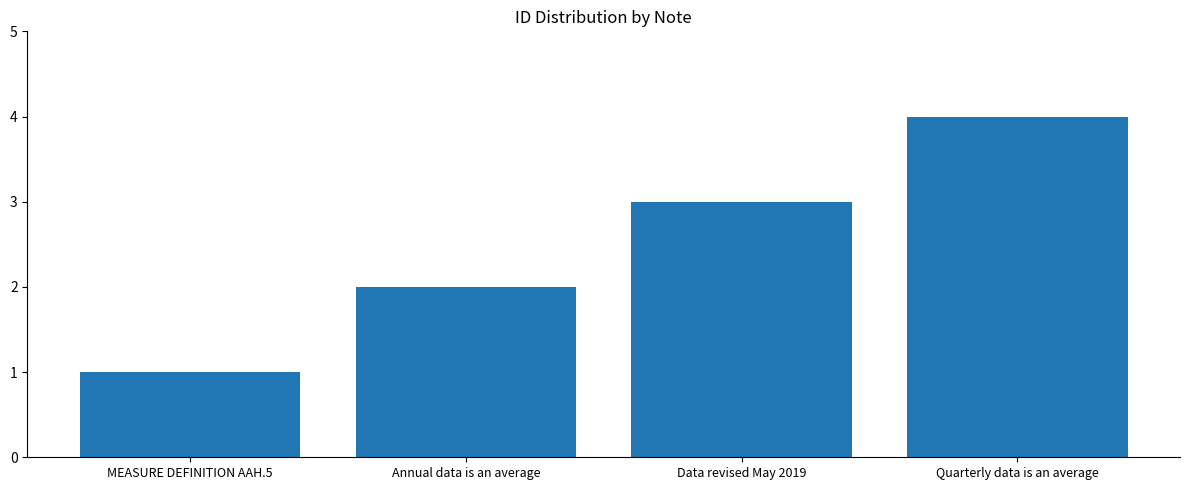

At which category does the chart reach its minimum across all series?

MEASURE DEFINITION AAH.5